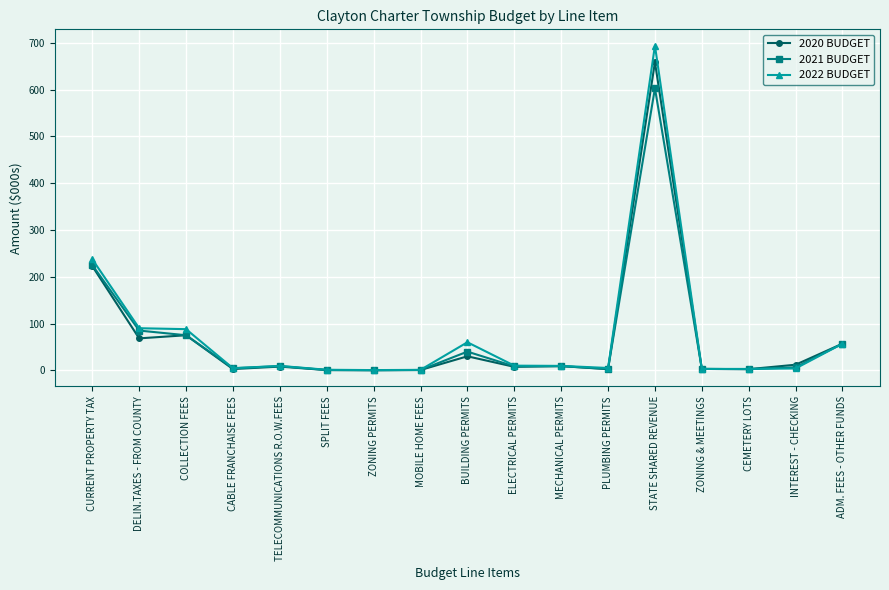

True or false: 2022 BUDGET has more than 0 points higher than both neighbors.

True